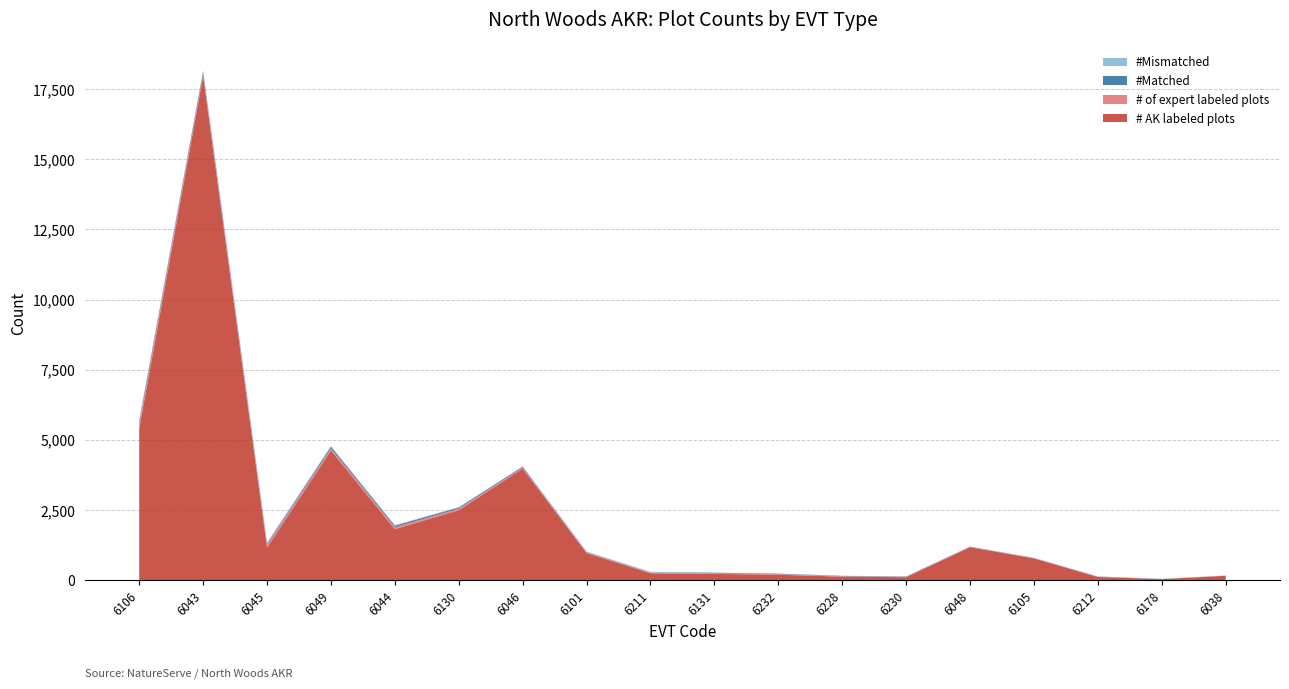

Reading left to right, transcribe all the data shown in this chart.

# AK labeled plots: 5401	17964	1159	4623	1817	2494	3980	965	247	225	194	127	106	1174	778	115	37	158
# of expert labeled plots: 151	99	92	79	74	55	36	28	26	22	21	15	14	12	11	10	7	5
#Matched: 107	85	39	62	51	42	34	14	6	22	17	12	12	9	1	5	2	0
#Mismatched: 44	14	53	17	23	13	2	14	20	0	4	4	4	3	10	5	5	5